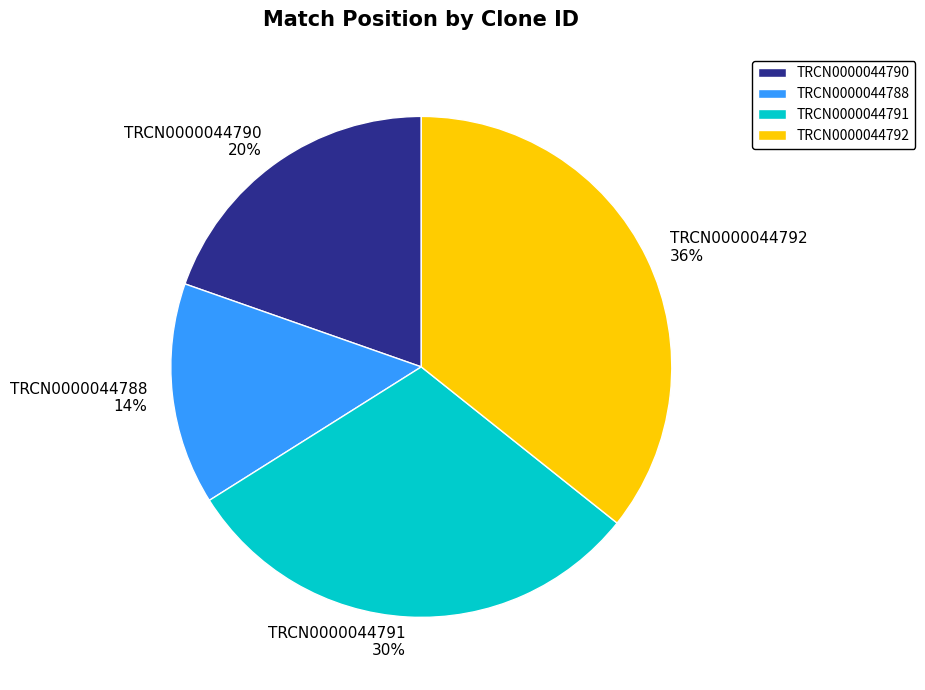

The TRCN0000044788 slice represents 26% of the pie. True or false?

False